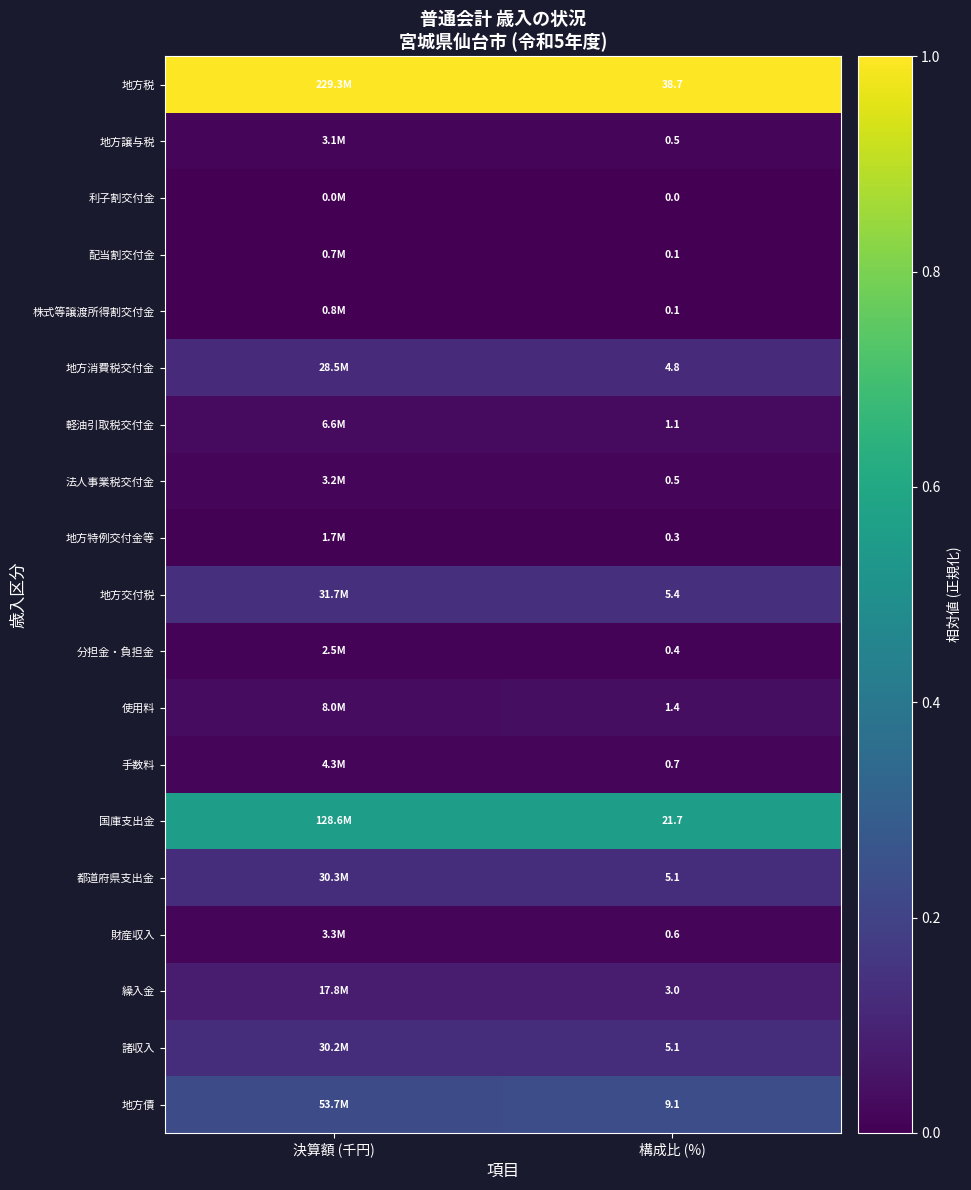

Is it true that 財産収入 equals 0.0 at 構成比 (%)?

False